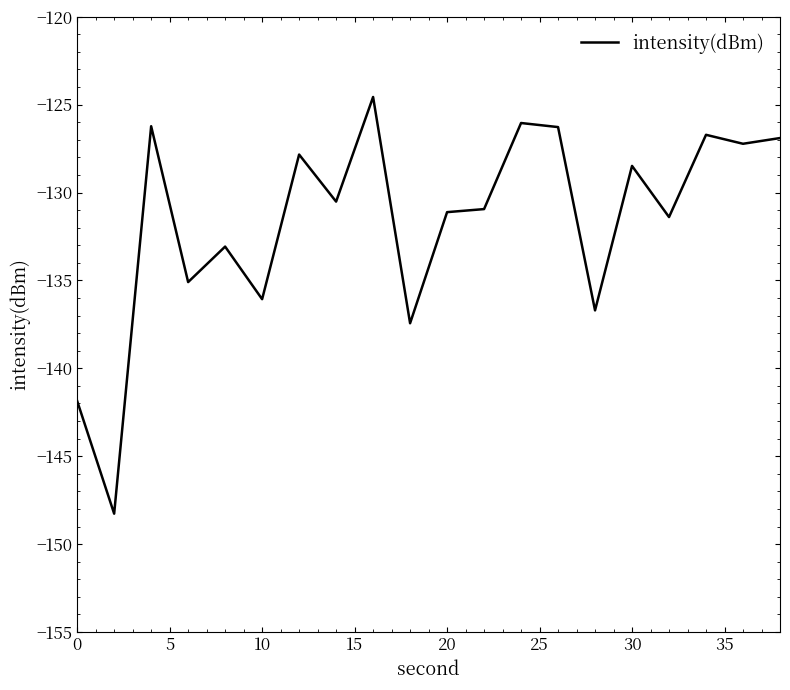

What is the greatest value displayed?

-124.6